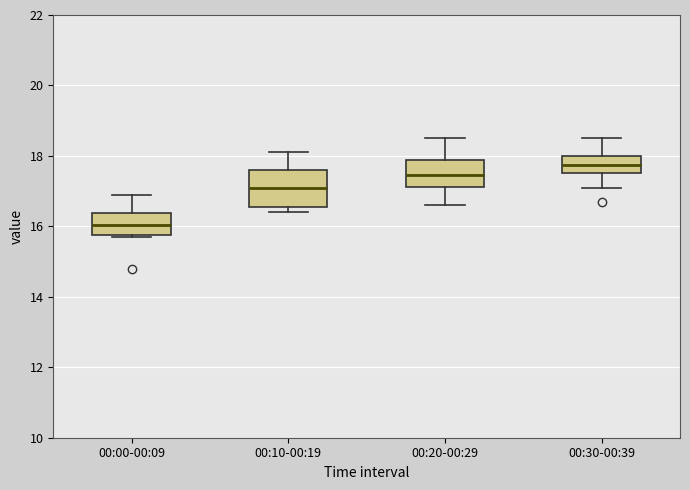

Reading left to right, transcribe this box plot: for each box, give where its median line is, the range the box spans, and where its two whiskers end, as read against the y-axis. The values are not printed on the chart, so give them approximately, as read against the axis.

00:00-00:09: median 16.0, box 15.8 to 16.4, whiskers 15.8 to 17.0
00:10-00:19: median 17.2, box 16.6 to 17.6, whiskers 16.4 to 18.2
00:20-00:29: median 17.4, box 17.2 to 17.8, whiskers 16.6 to 18.6
00:30-00:39: median 17.8, box 17.6 to 18.0, whiskers 17.2 to 18.6